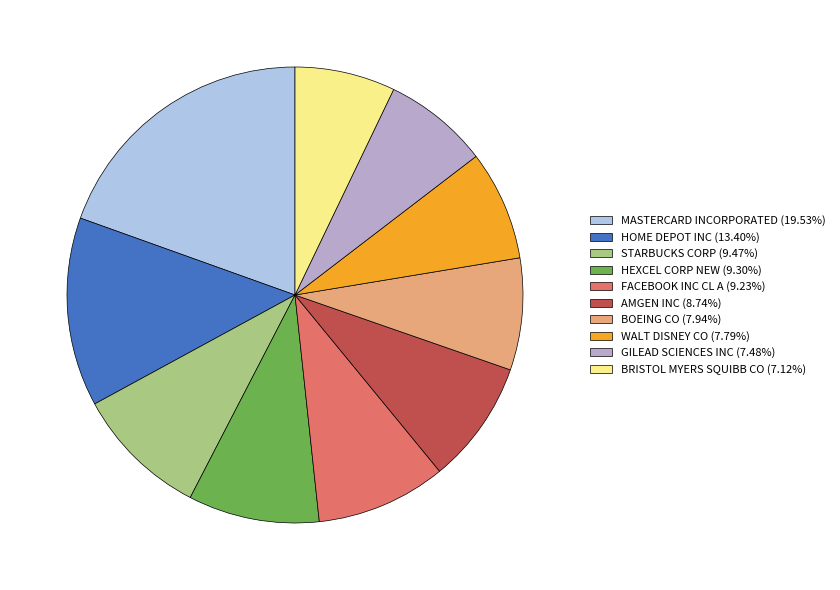

Combined, do HOME DEPOT INC (13.40%) and HEXCEL CORP NEW (9.30%) account for over 50%?

No